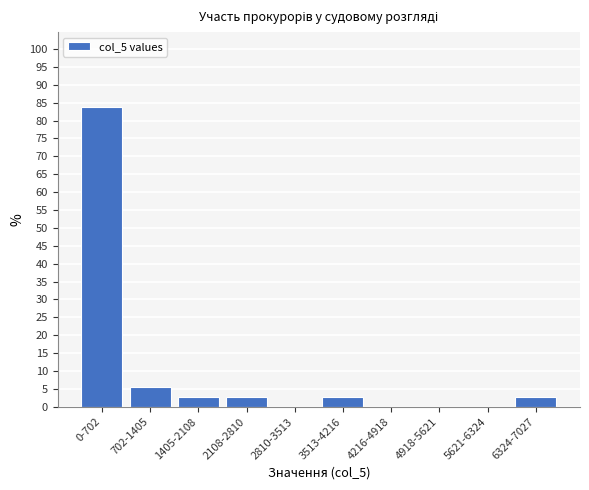

Reading left to right, list all the values displayed in this chart.

0-702=83.8	702-1405=5.4	1405-2108=2.7	2108-2810=2.7	2810-3513=0.0	3513-4216=2.7	4216-4918=0.0	4918-5621=0.0	5621-6324=0.0	6324-7027=2.7